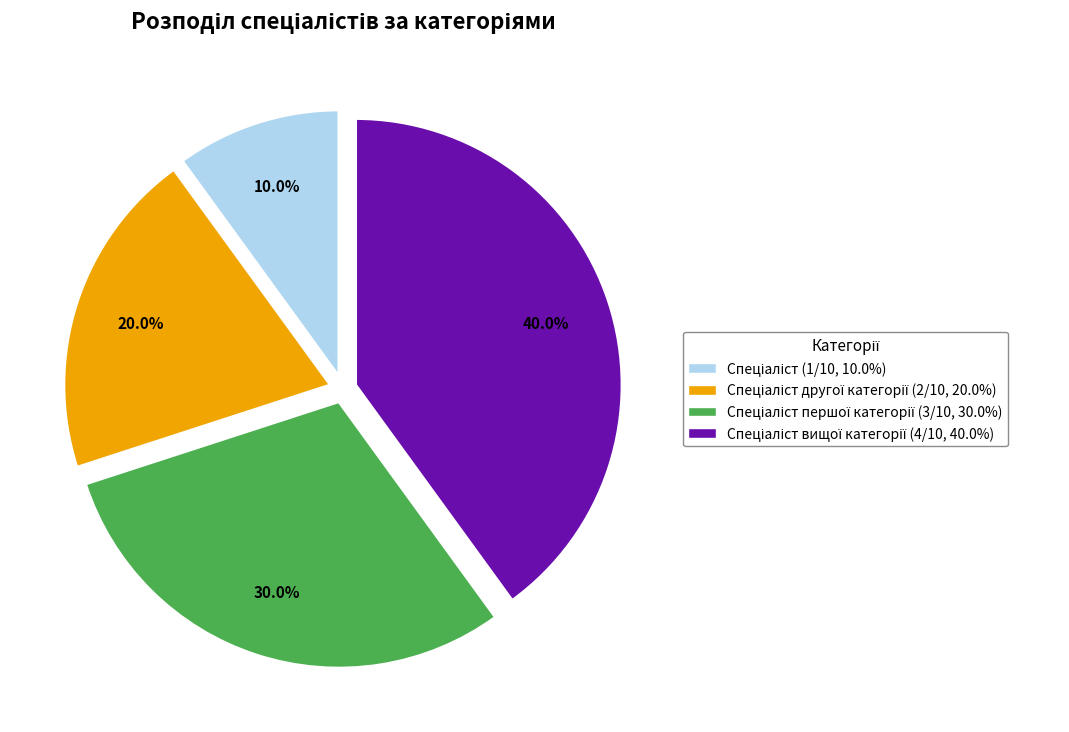

Is there any slice that represents more than half of the pie?

No